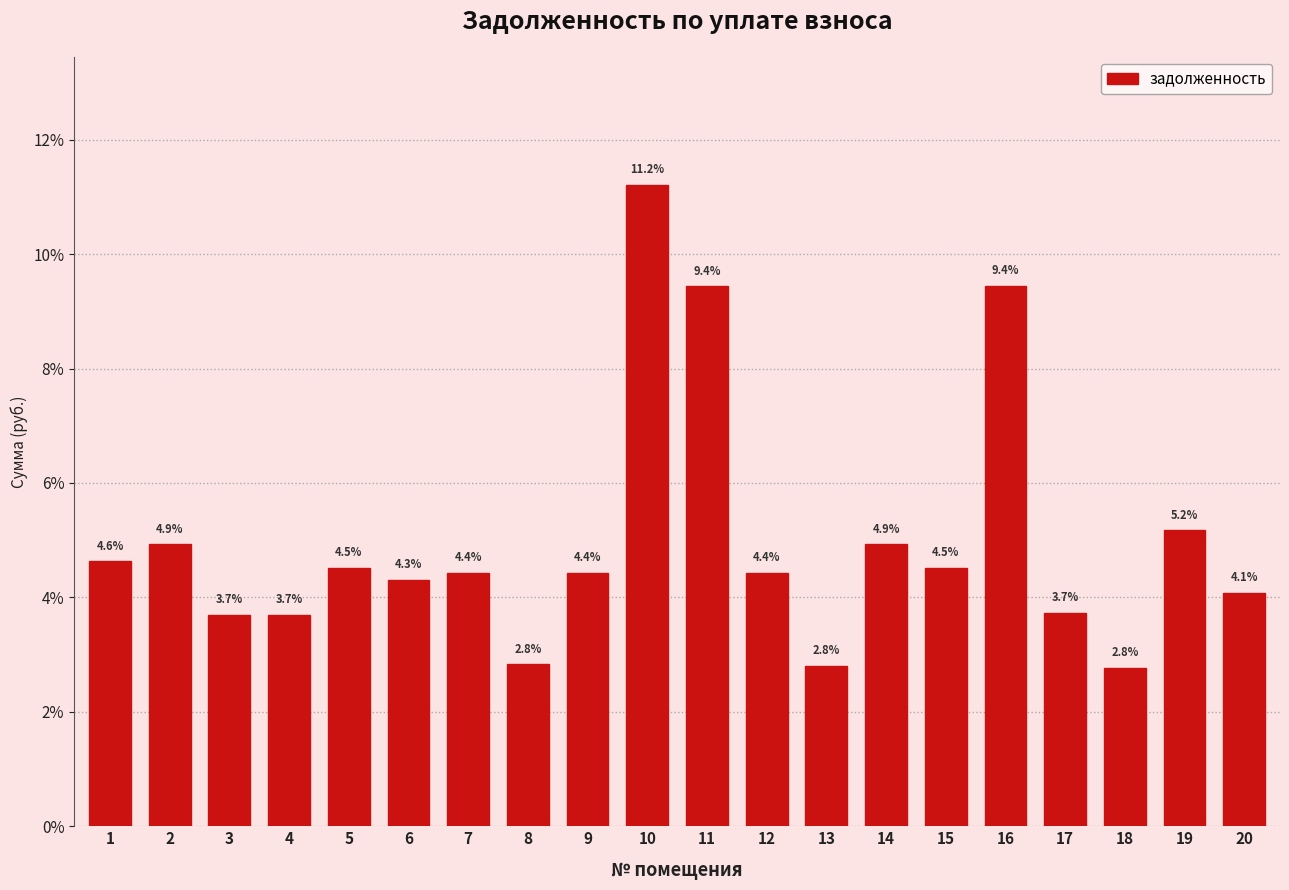

Reading left to right, transcribe all the data shown in this chart.

4.6	4.9	3.7	3.7	4.5	4.3	4.4	2.8	4.4	11.2	9.4	4.4	2.8	4.9	4.5	9.4	3.7	2.8	5.2	4.1